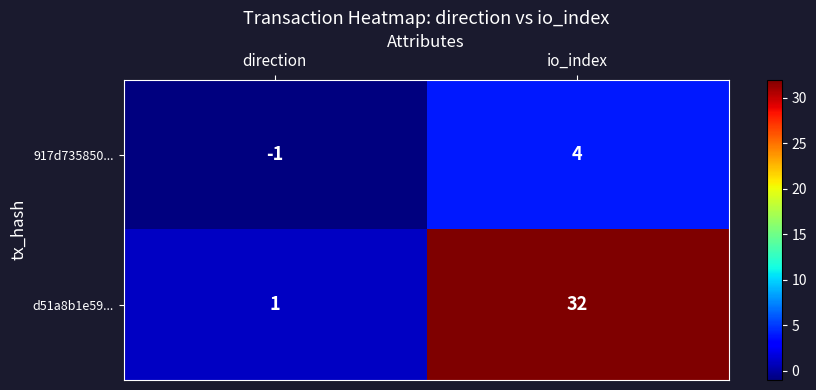

Reading left to right, extract all data points from this chart.

917d735850...: direction=-1	io_index=4
d51a8b1e59...: direction=1	io_index=32